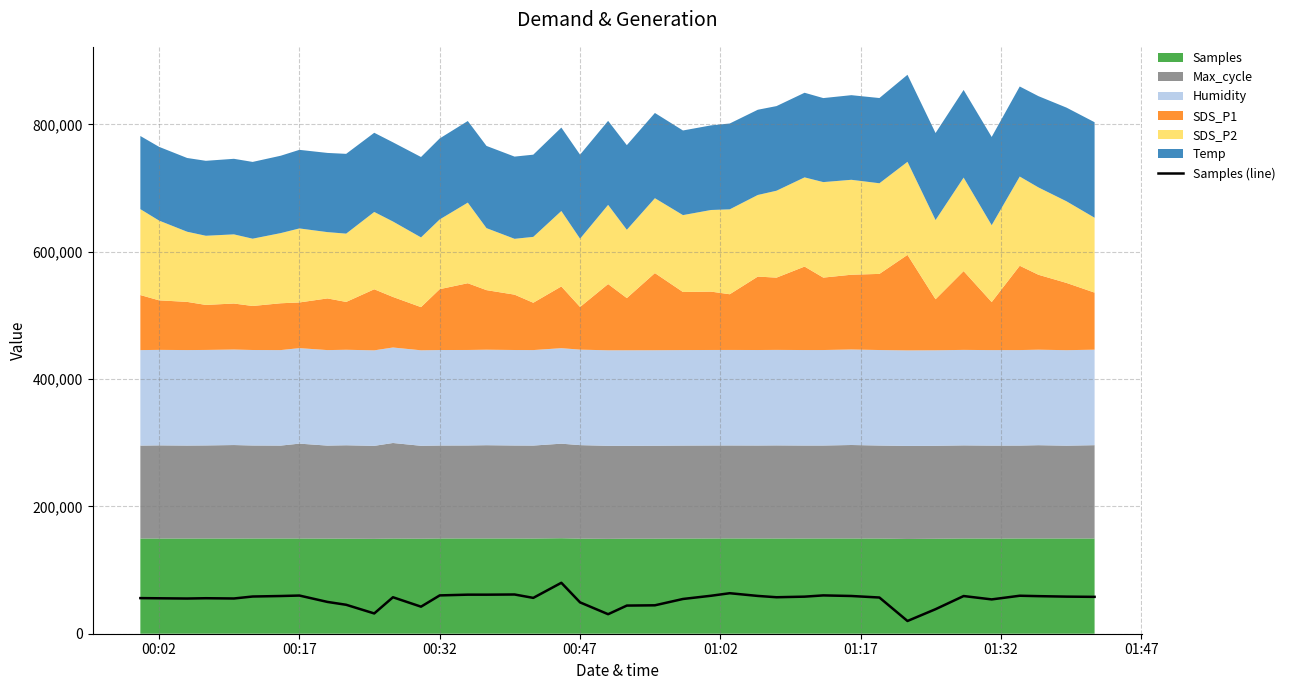

What is the lowest value of the Samples (line) series?

20000.0